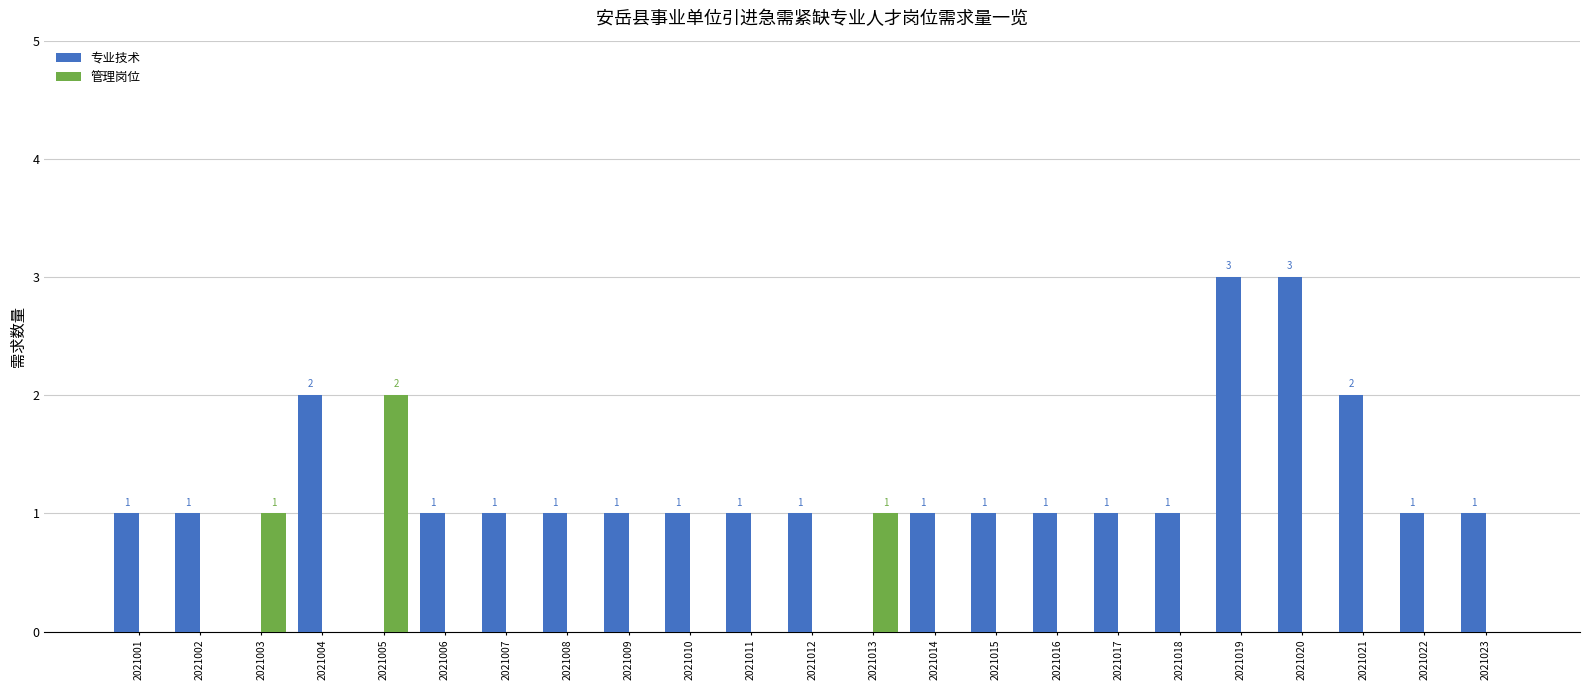

How many data points does each series have?

23